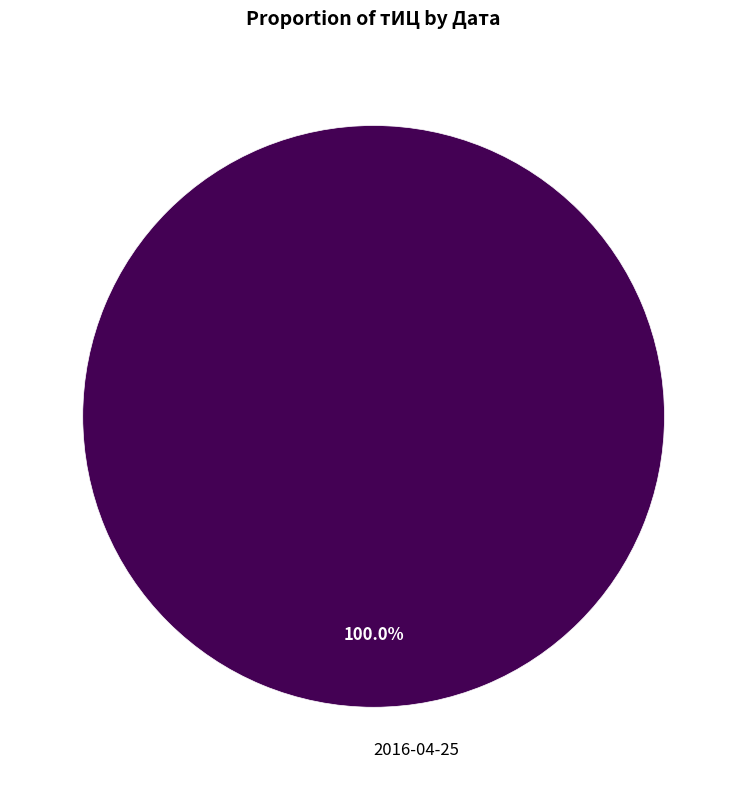

Which slice represents more than half of the pie?

2016-04-25